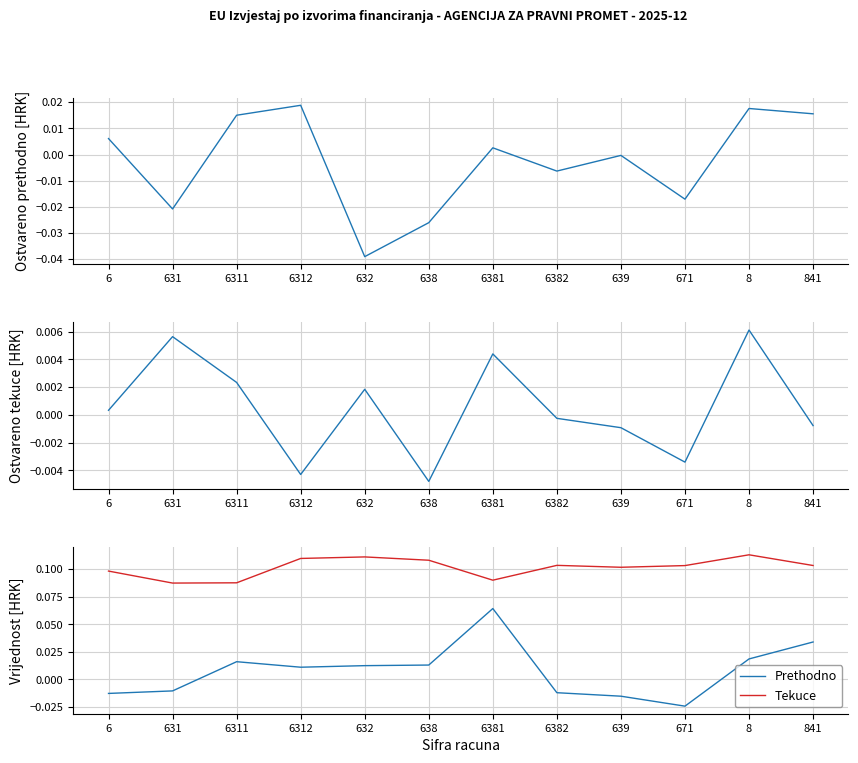

At which category does the chart reach its minimum across all series?

632